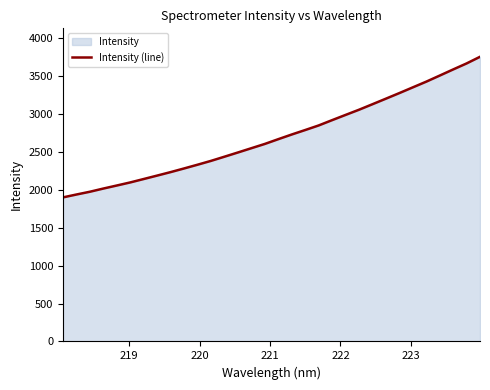

What is the maximum value shown in the chart?

3755.9